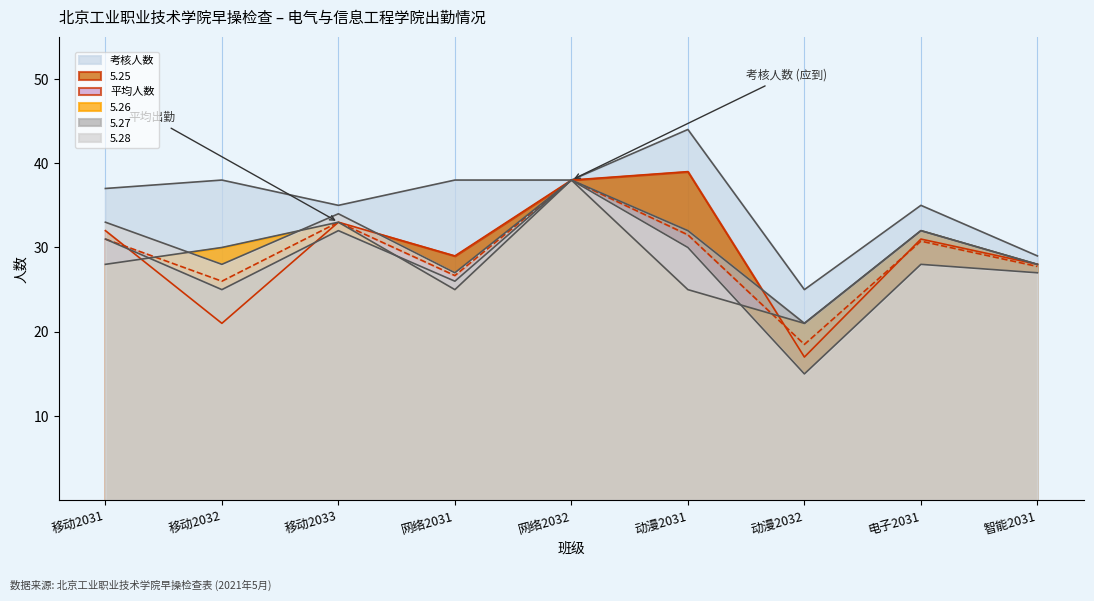

What position from the right is 移动2032?

8